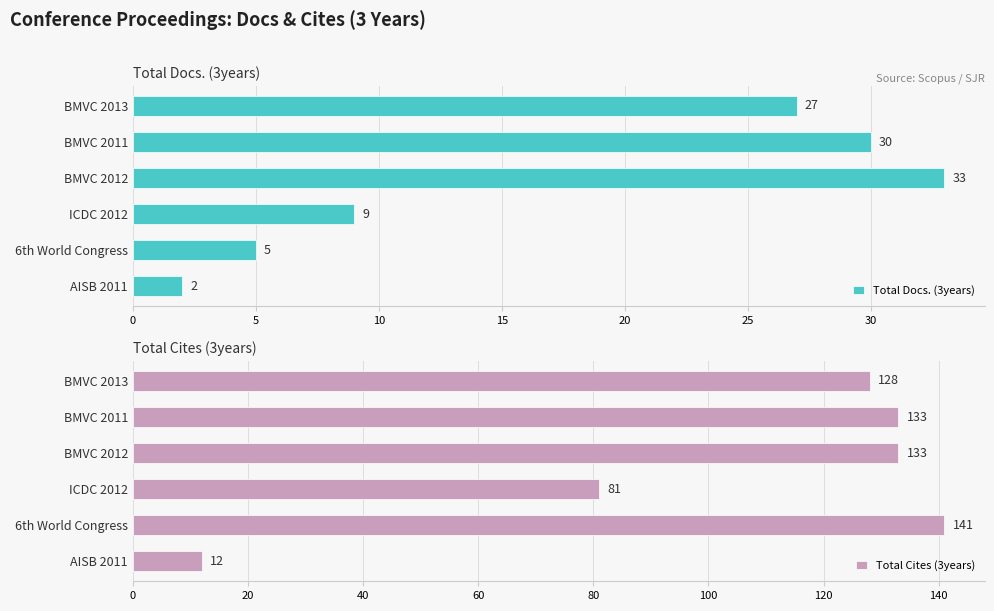

Does the chart contain any negative values?

No